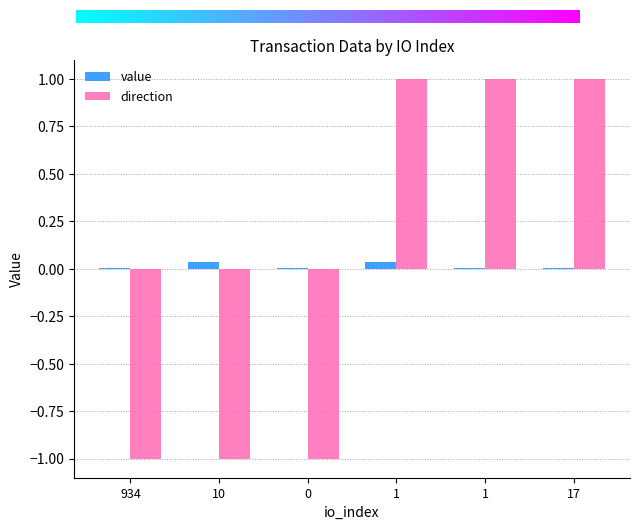

At which label does direction reach its minimum?

934